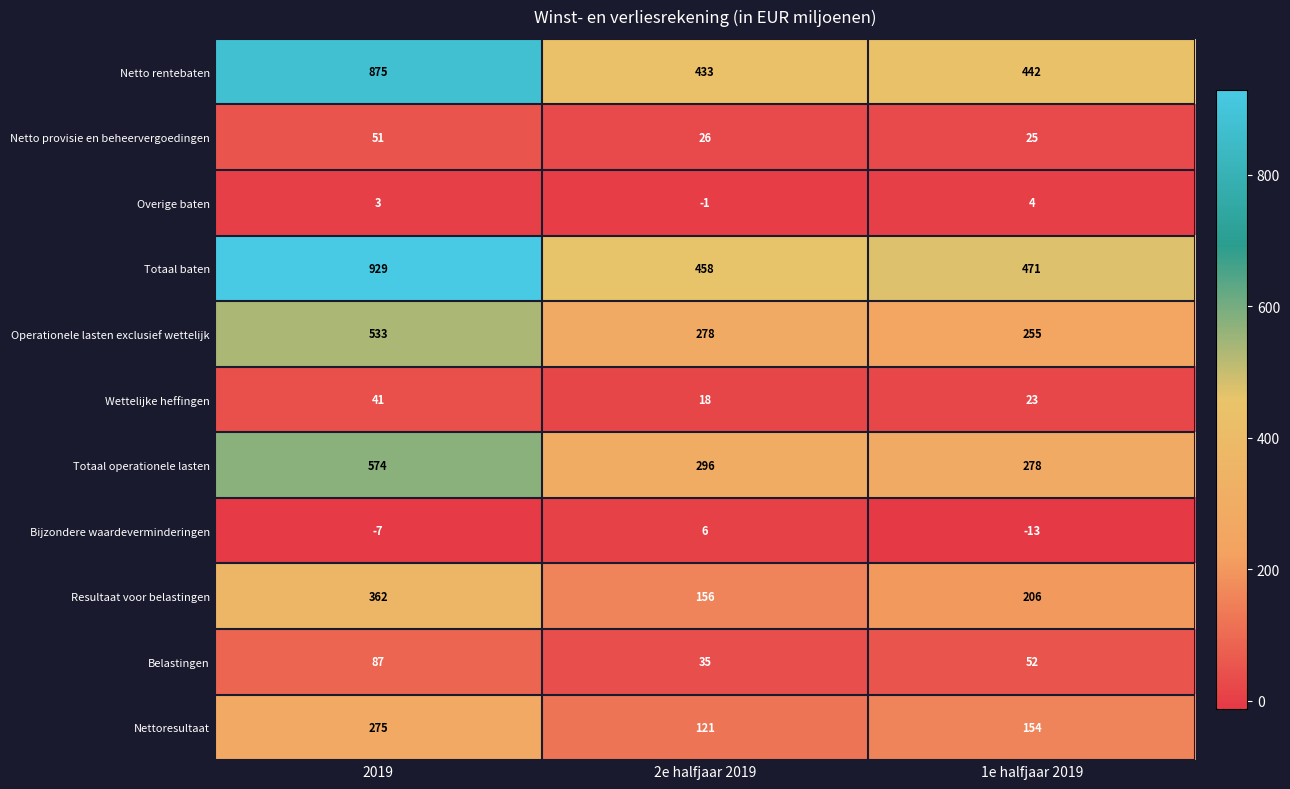

At which label does Bijzondere waardeverminderingen first exceed -7?

2e halfjaar 2019